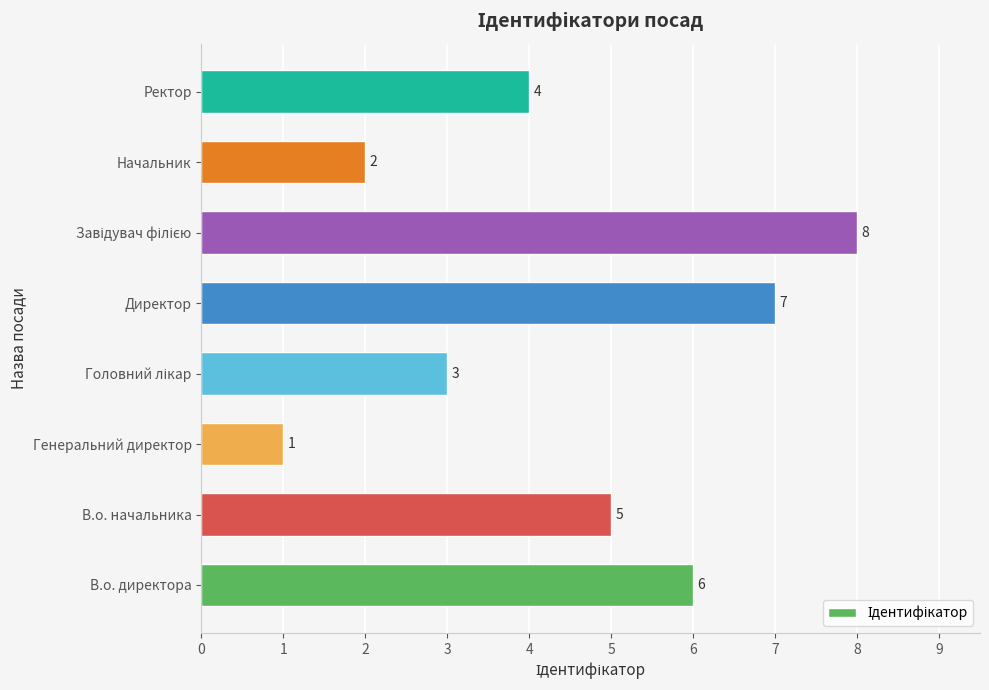

Reading top to bottom, transcribe all the data shown in this chart.

4	2	8	7	3	1	5	6